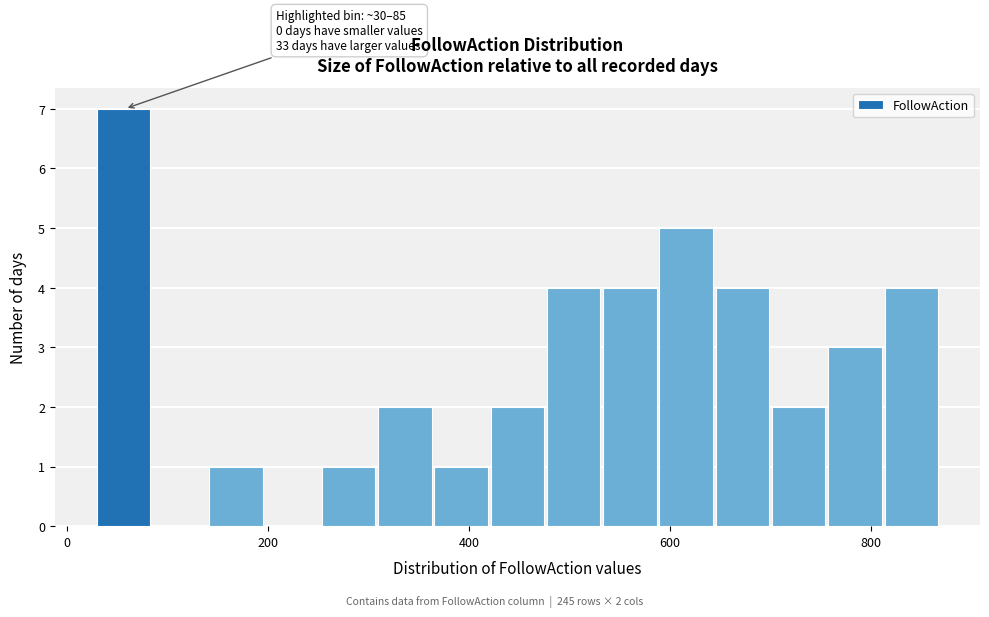

Read against the x-axis, roughly where is the centre of the tallest bar?

60